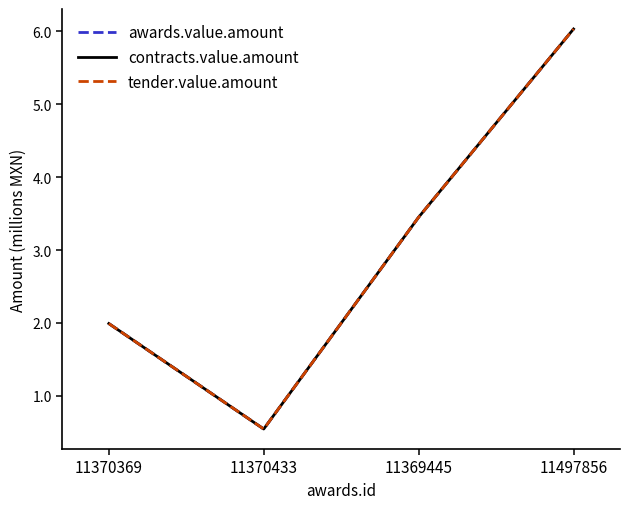

Does the chart display data point markers on the line(s)?

No